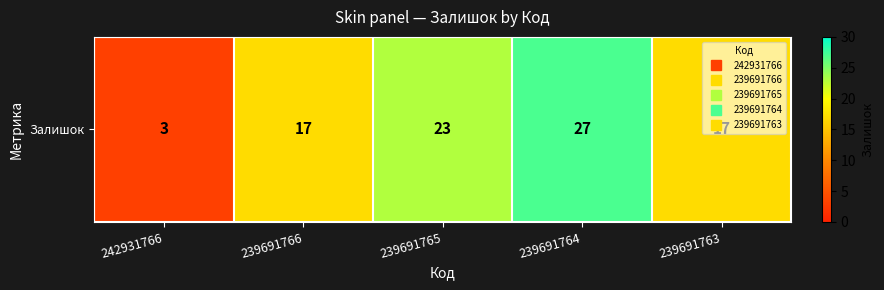

True or false: the data shows 2 at 242931766.

False